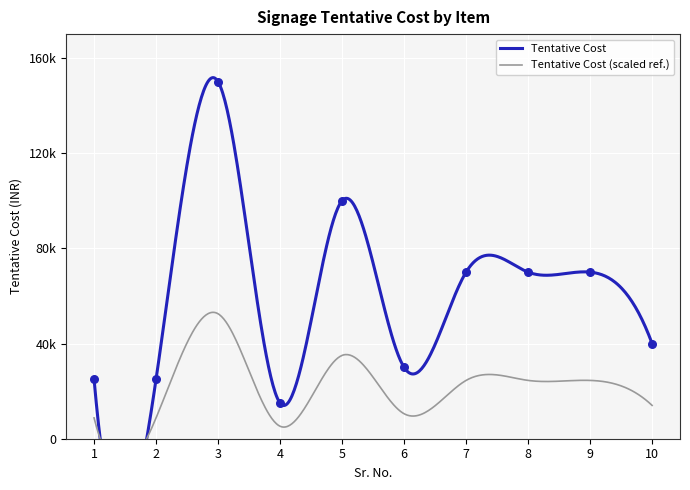

Between 10 and 8, which is larger?

8